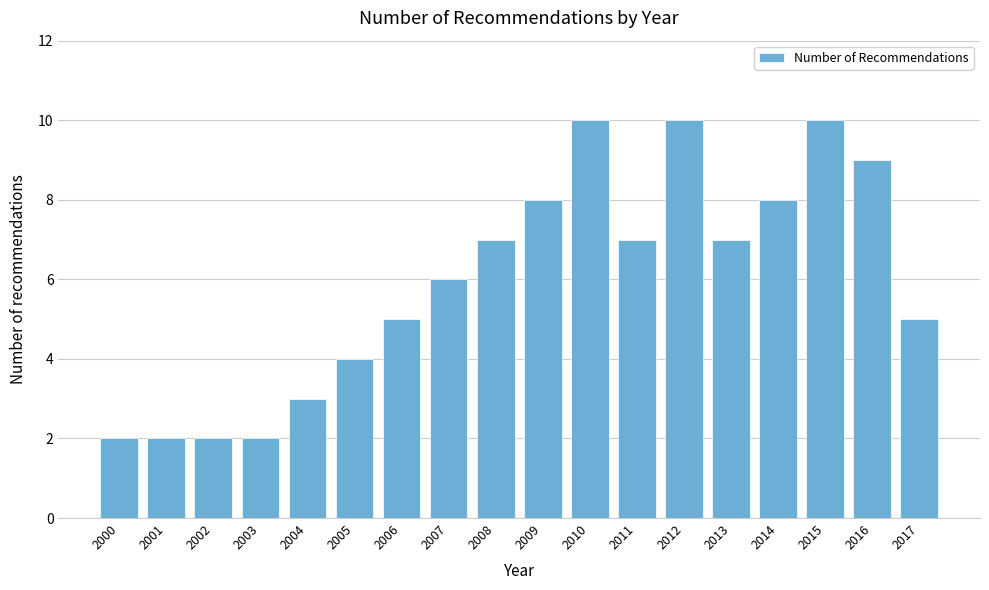

Reading right to left, transcribe all the data shown in this chart.

5	9	10	8	7	10	7	10	8	7	6	5	4	3	2	2	2	2